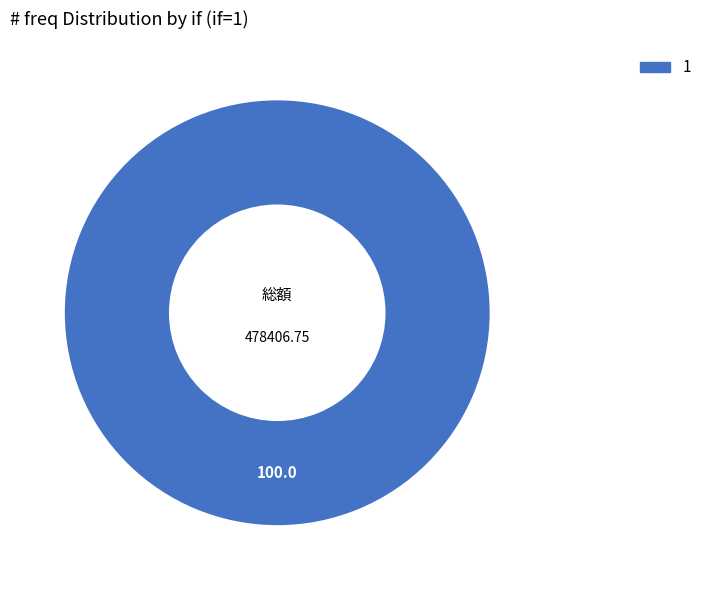

Rank the categories by value from lowest to highest.

1